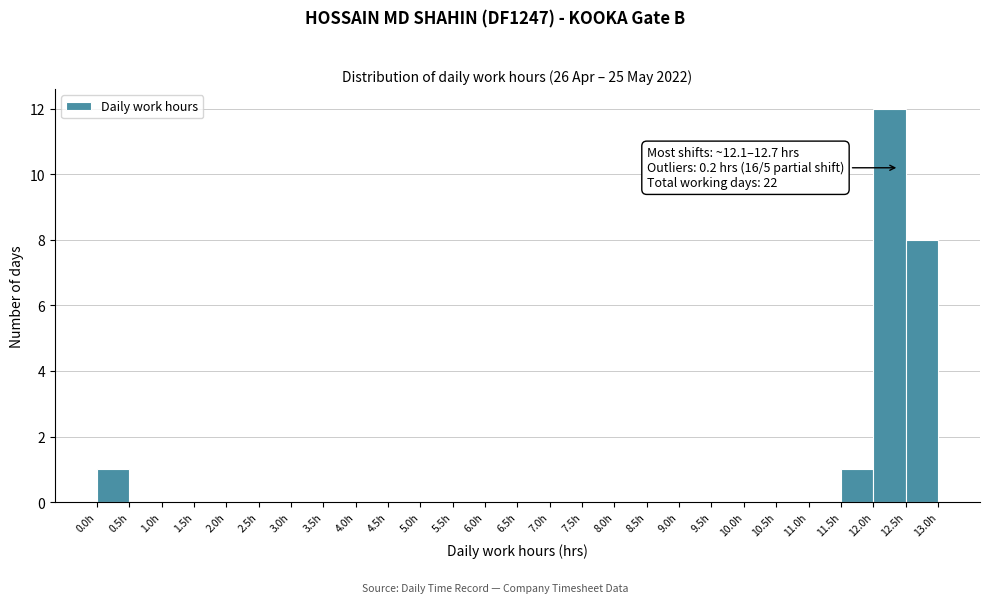

Over which range of the x-axis is the bar tallest?

12.0 to 12.5